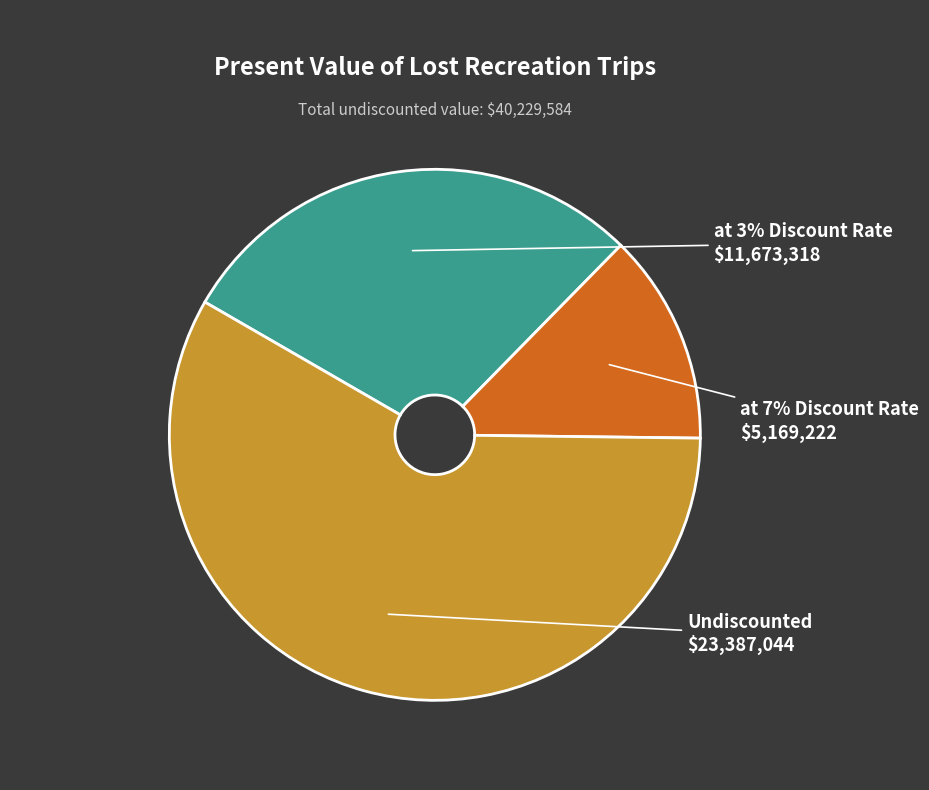

Between Undiscounted and at 7% Discount Rate, which is larger?

Undiscounted